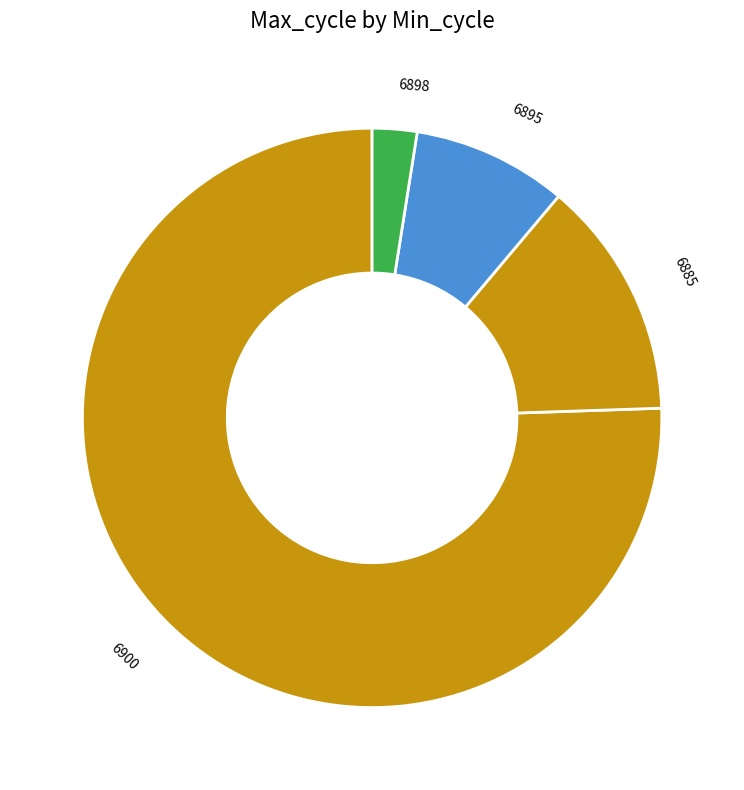

Rank the categories by value from lowest to highest.

6898, 6895, 6885, 6900